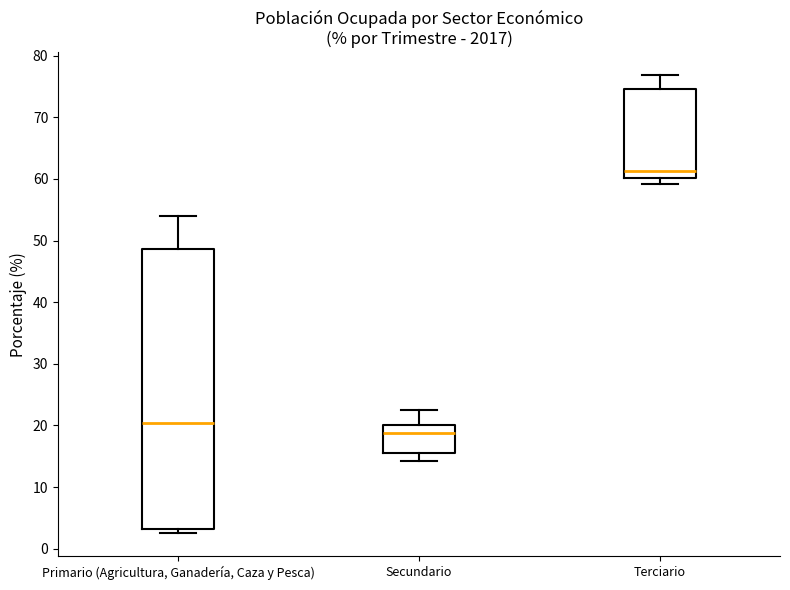

Reading left to right, read every box against the y-axis: the position of its median line, the range the box covers, and the ends of its whiskers. The values are not printed on the chart, so give them approximately, as read against the axis.

Primario (Agricultura, Ganadería, Caza y Pesca): median 20, box 3 to 49, whiskers 3 (just below the box's lower edge) to 54
Secundario: median 19, box 16 to 20, whiskers 14 to 23
Terciario: median 61, box 60 to 75, whiskers 59 to 77